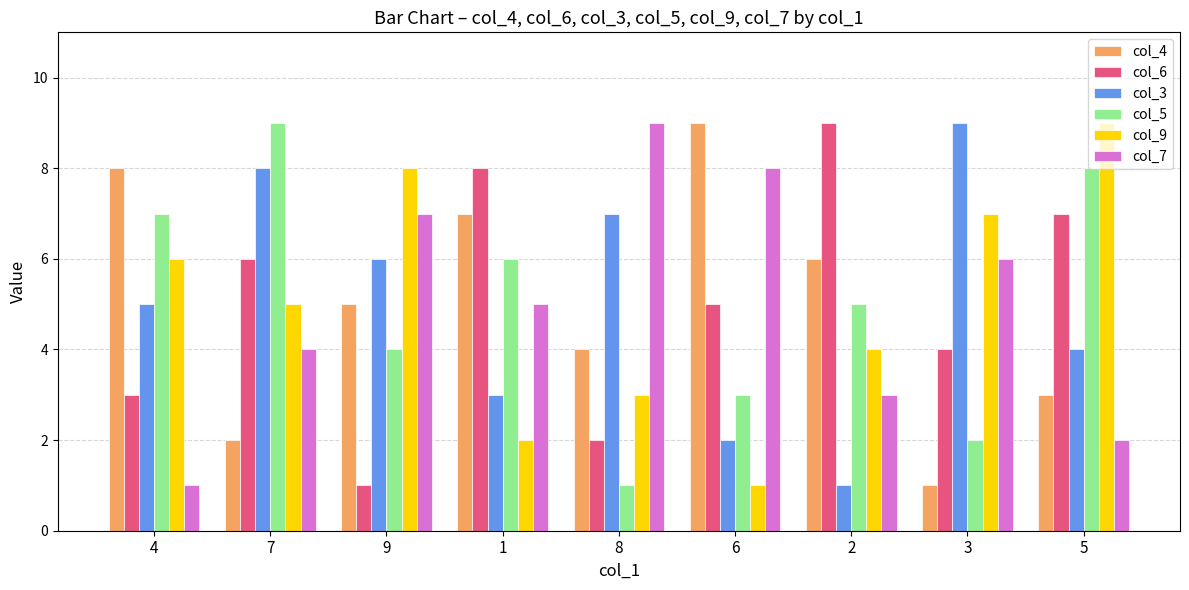

Count the number of categories in the chart.

9